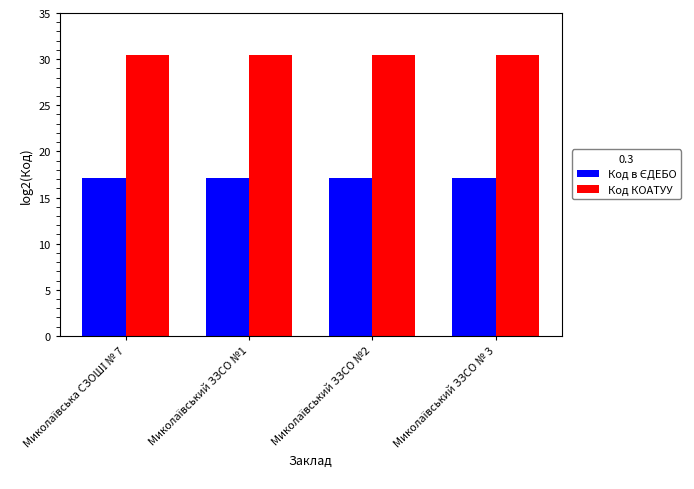

What is the greatest value displayed?

30.4